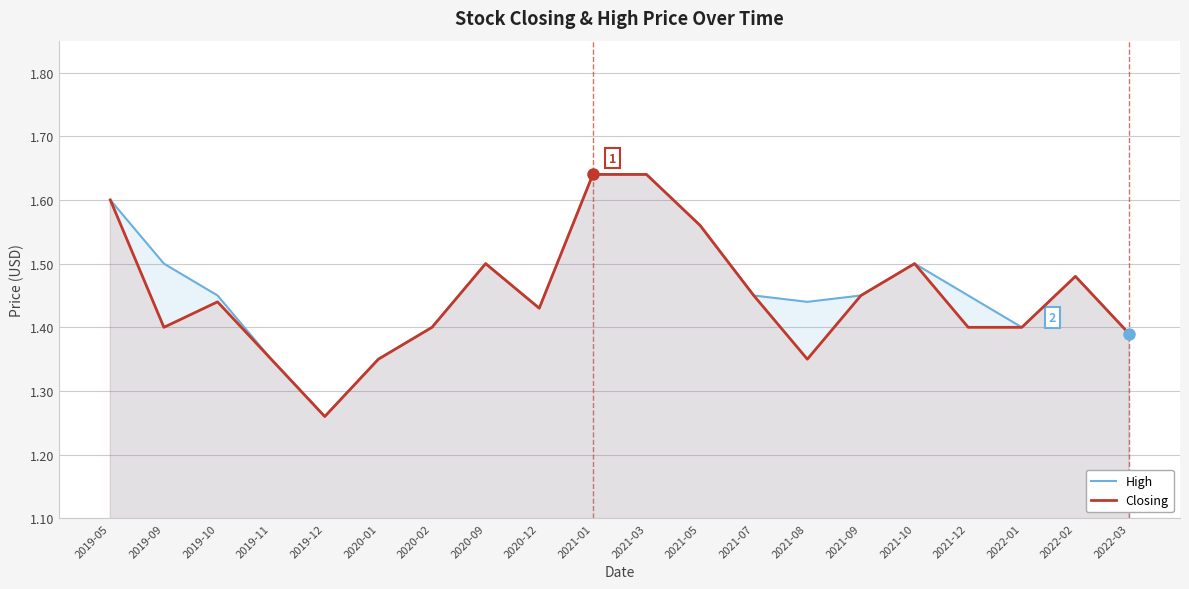

Does the chart display data point markers on the line(s)?

No